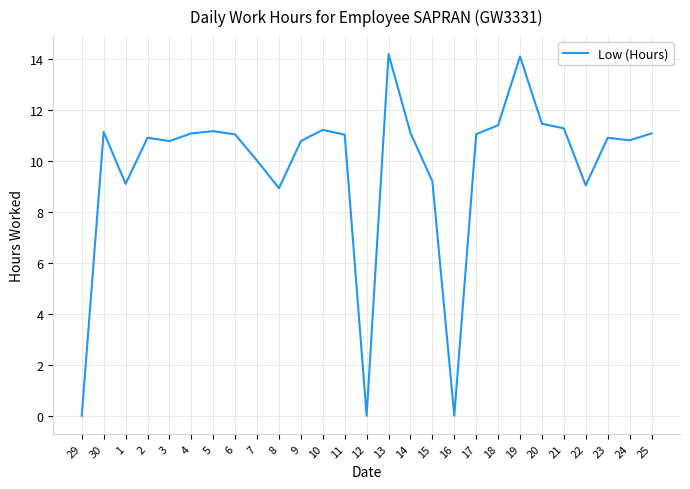

What is the greatest value displayed?

14.2